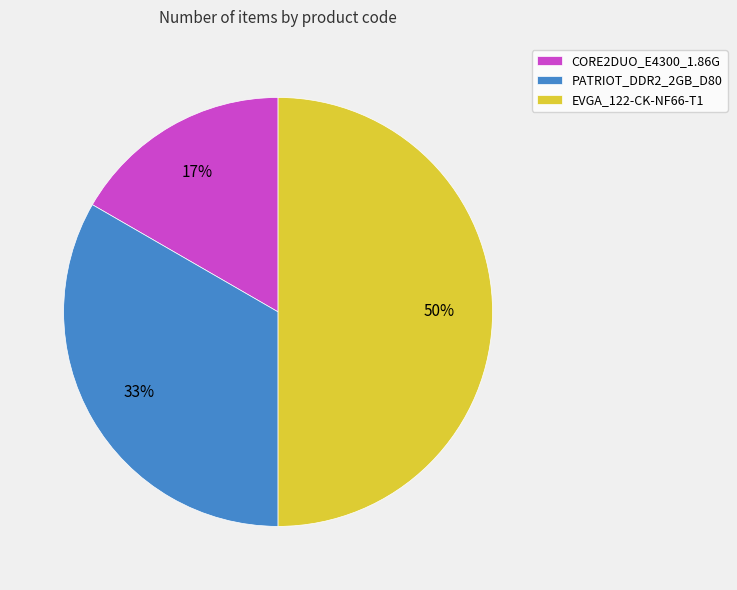

Is it true that EVGA_122-CK-NF66-T1 is 37% of the pie?

False